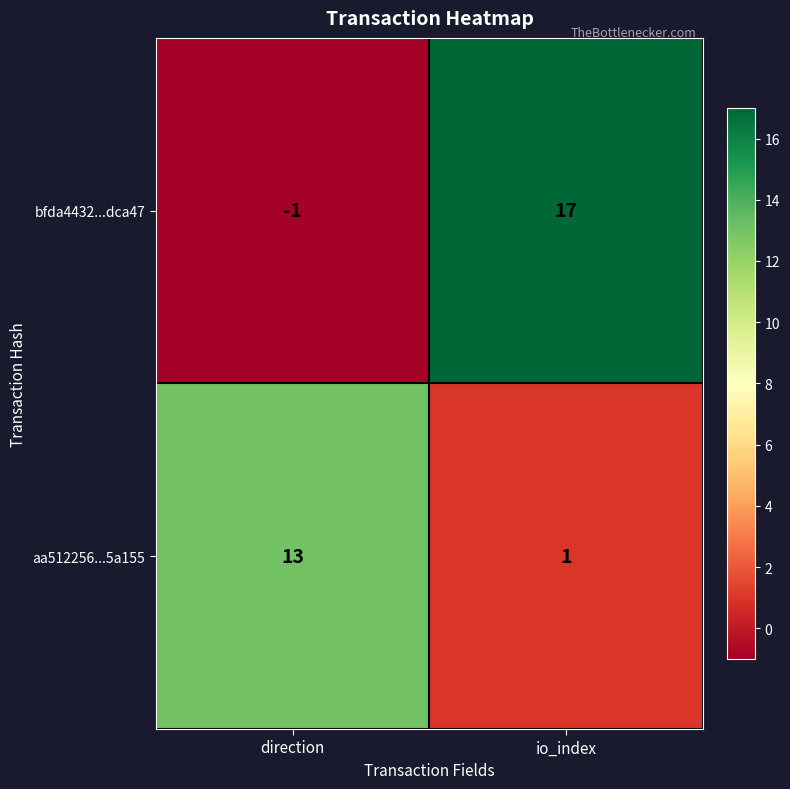

At which category is the sum across all series the highest?

io_index